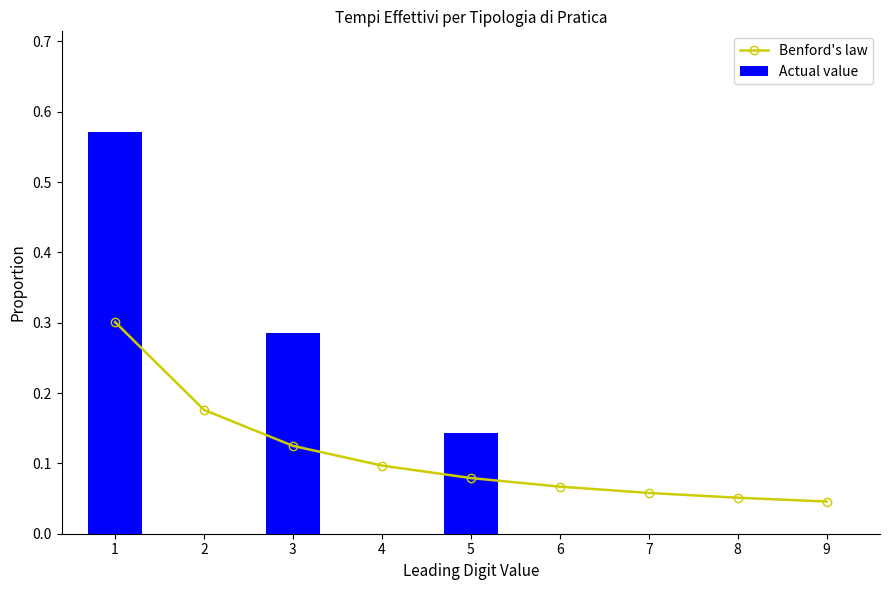

Which series has the largest range (max minus min)?

Actual value